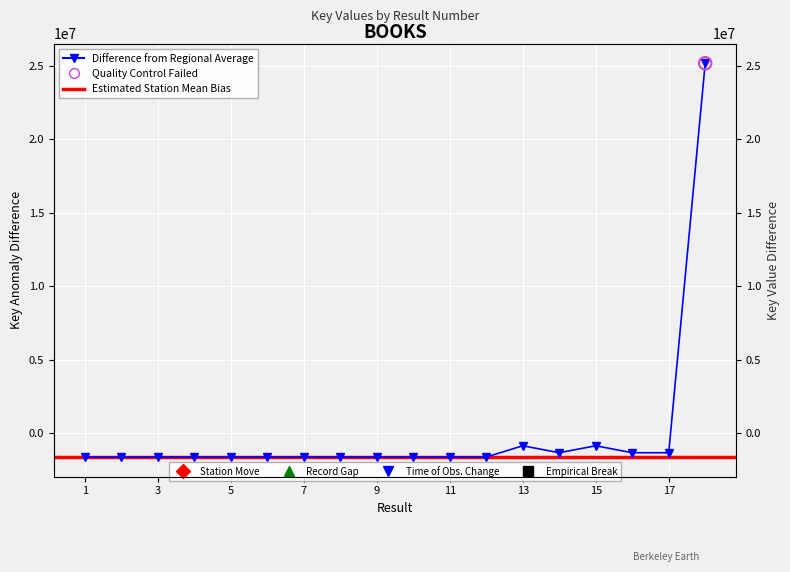

What is the change in value from 3 to 5?

+1.0